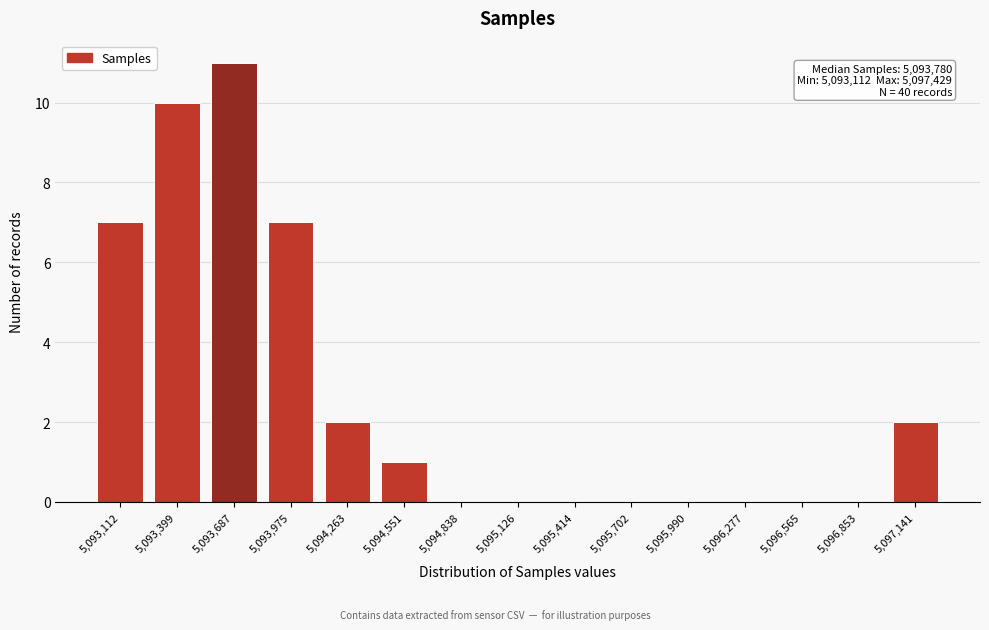

Reading right to left, list all the values displayed in this chart.

5,097,141=2	5,096,853=0	5,096,565=0	5,096,277=0	5,095,990=0	5,095,702=0	5,095,414=0	5,095,126=0	5,094,838=0	5,094,551=1	5,094,263=2	5,093,975=7	5,093,687=11	5,093,399=10	5,093,112=7